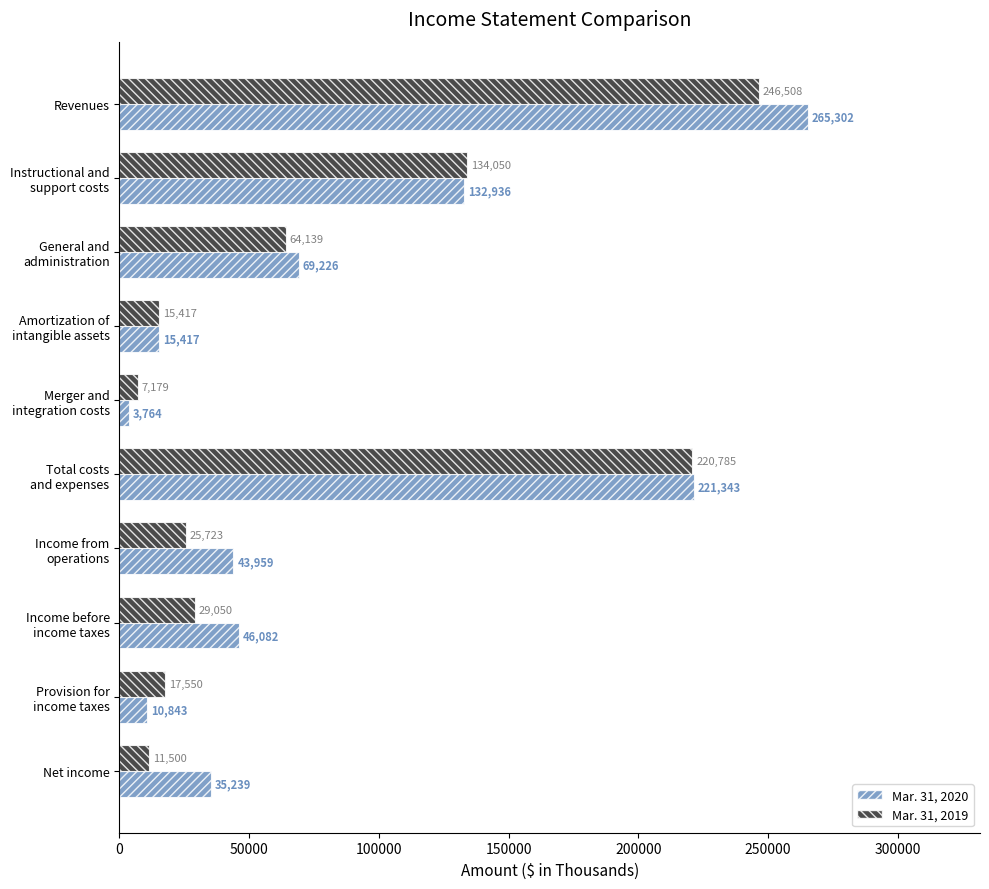

Which series has the widest spread of values?

Mar. 31, 2020